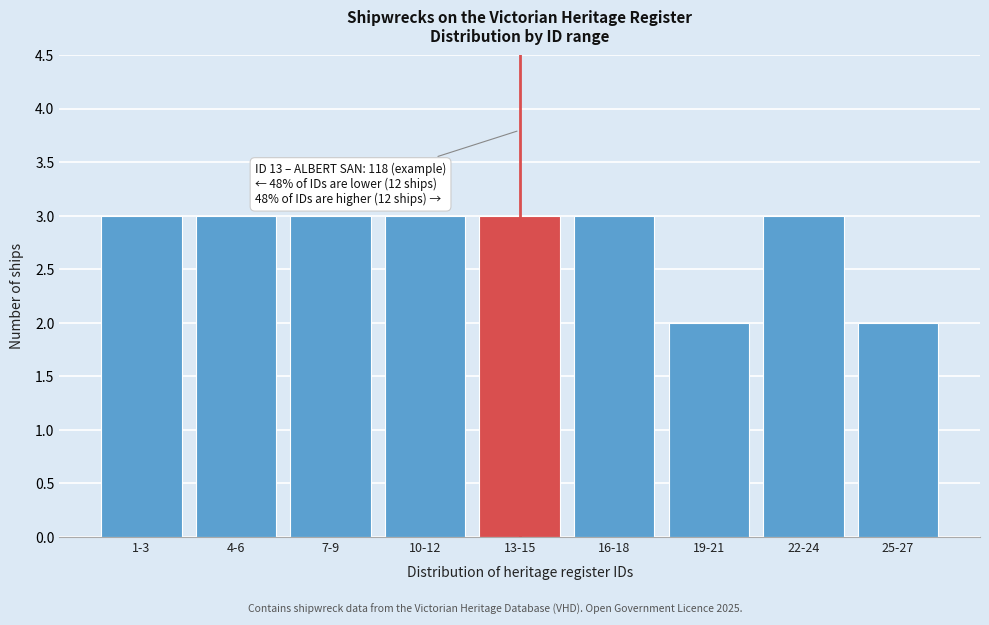

Reading left to right, extract all data points from this chart.

3	3	3	3	3	3	2	3	2